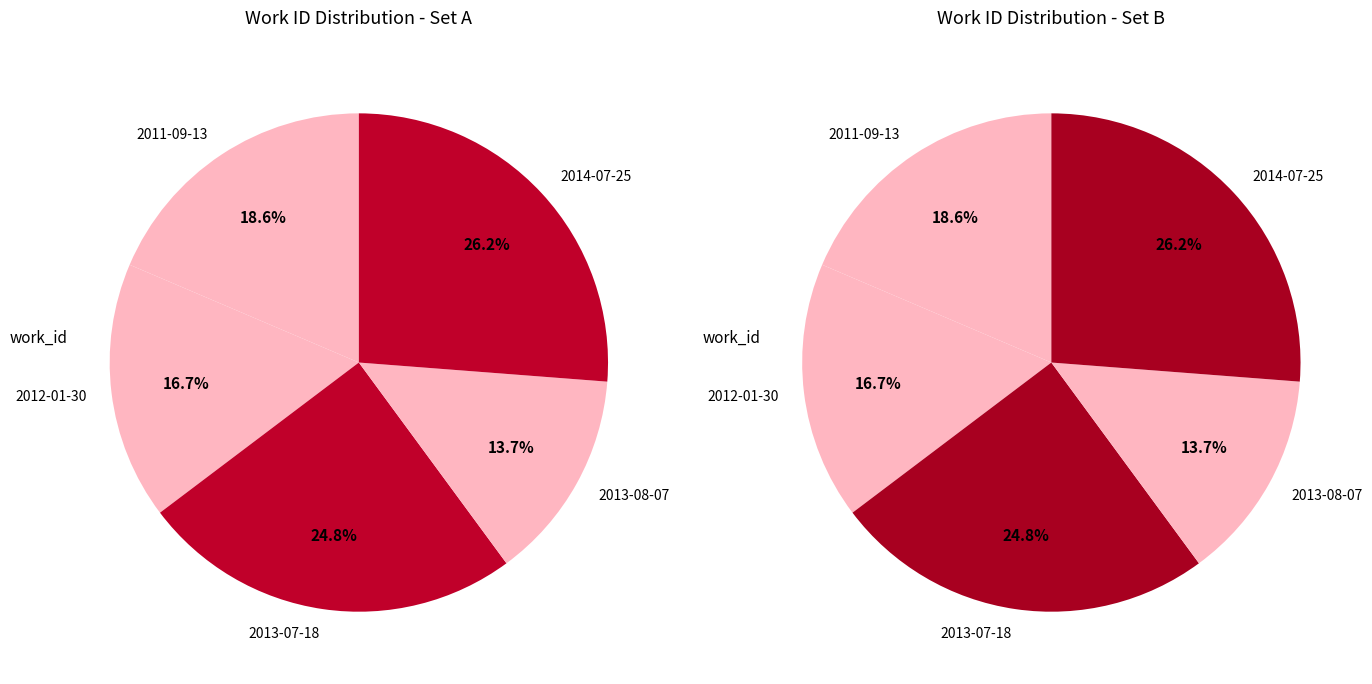

To the nearest percent, what is the combined percentage of 2014-07-25 and 2012-01-30?

43%